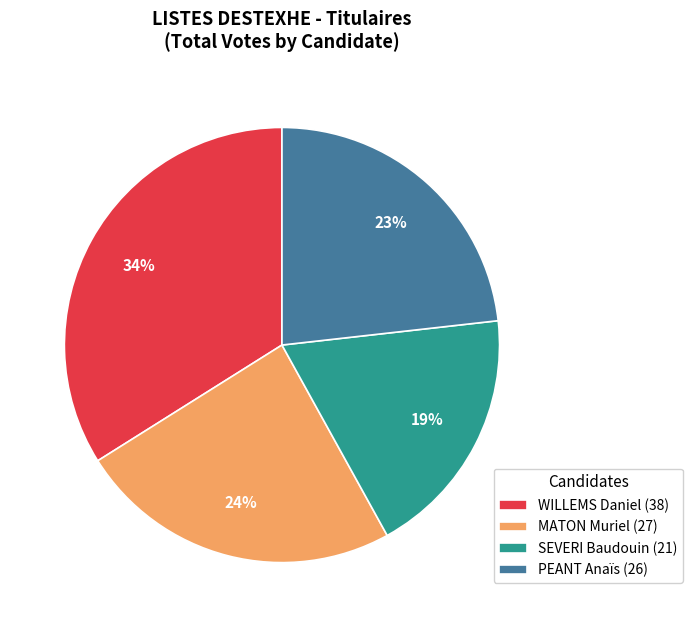

What is the largest slice in the pie chart?

WILLEMS Daniel